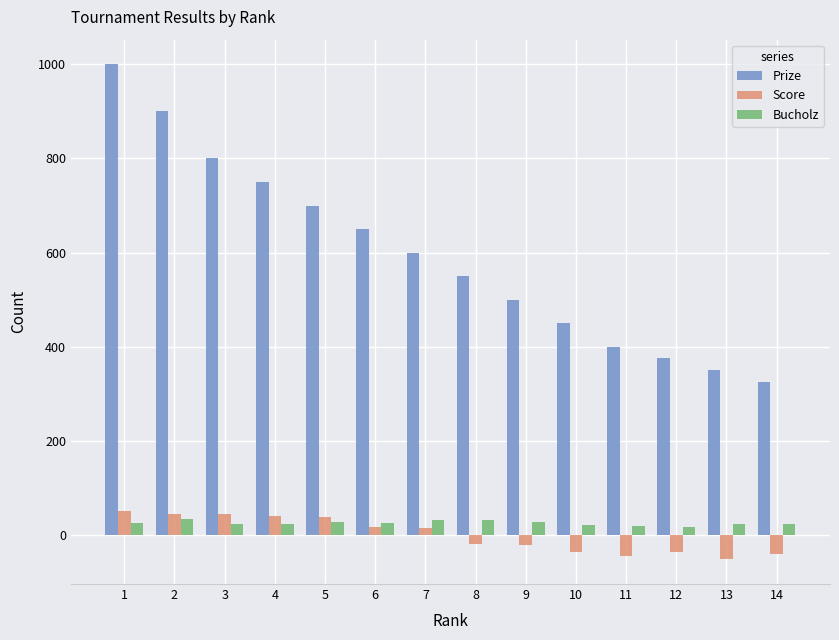

What is the sum of the Prize values at 2 and 4?

1650